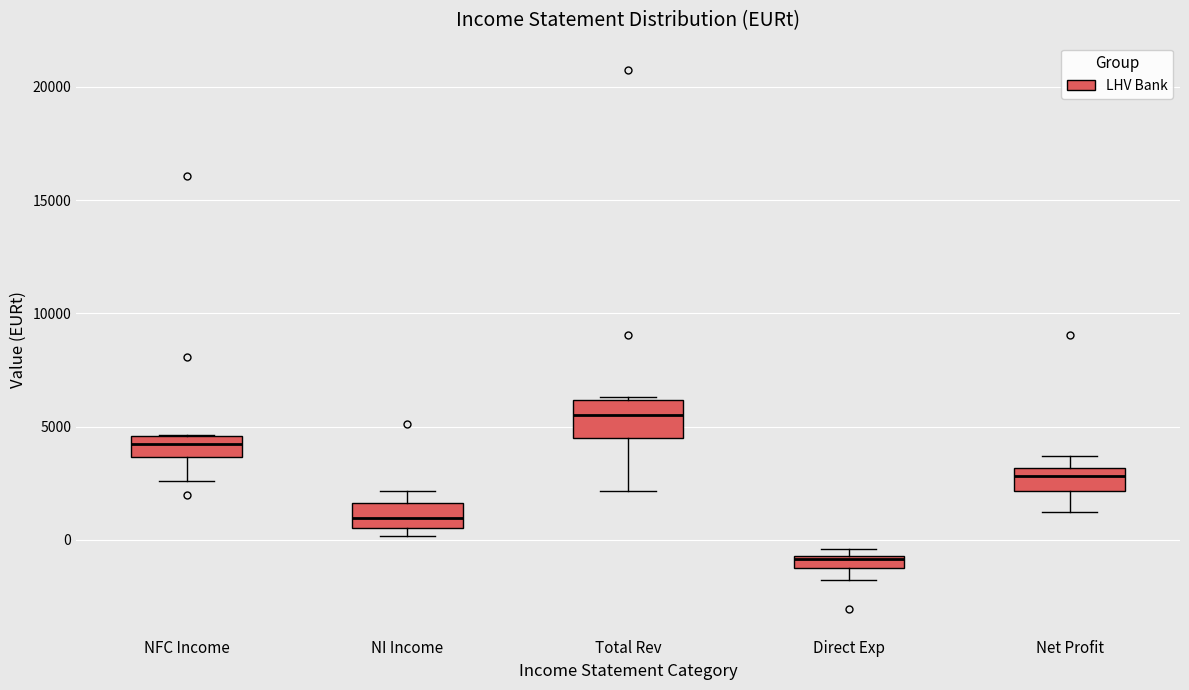

Which box's median line is the highest?

Total Rev